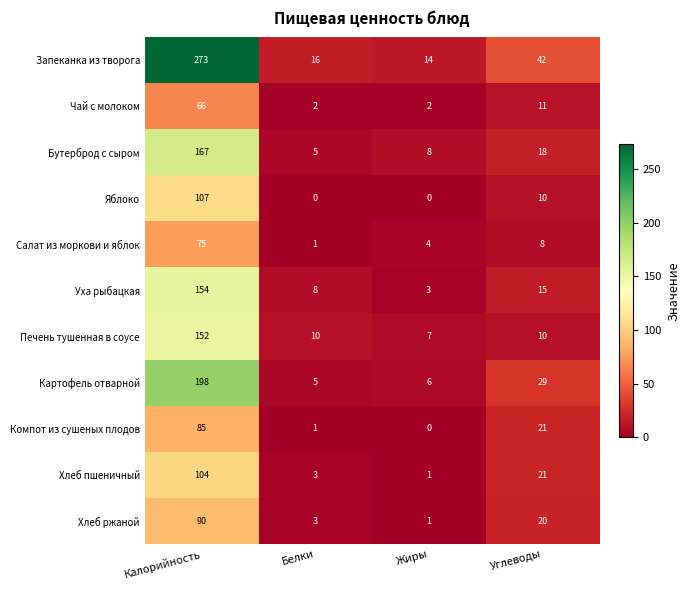

What value does the Бутерброд с сыром series have at Калорийность, to the nearest 5?

165